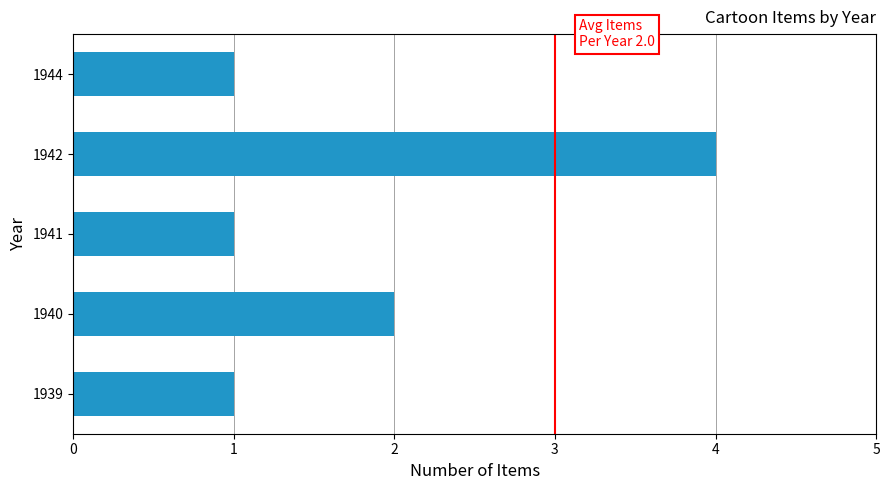

Which label corresponds to the largest value in the chart?

1942